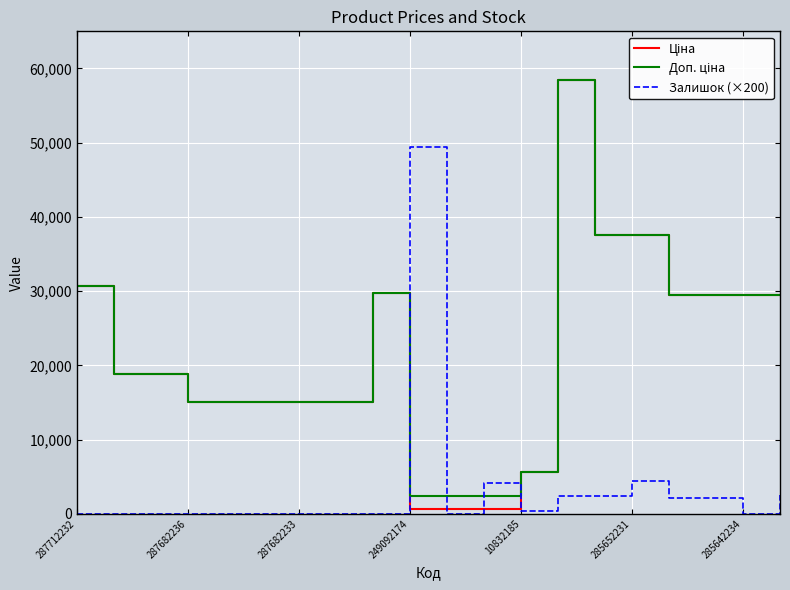

True or false: Доп. ціна and Ціна intersect in this chart.

False